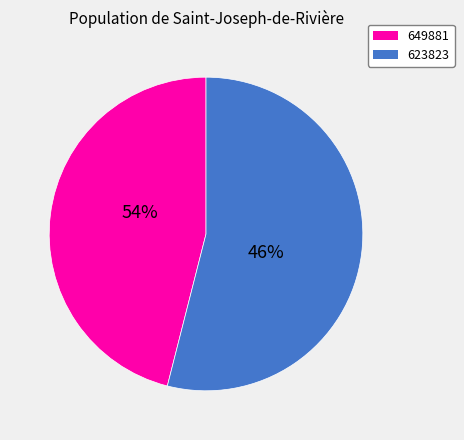

The 623823 slice represents 65% of the pie. True or false?

False